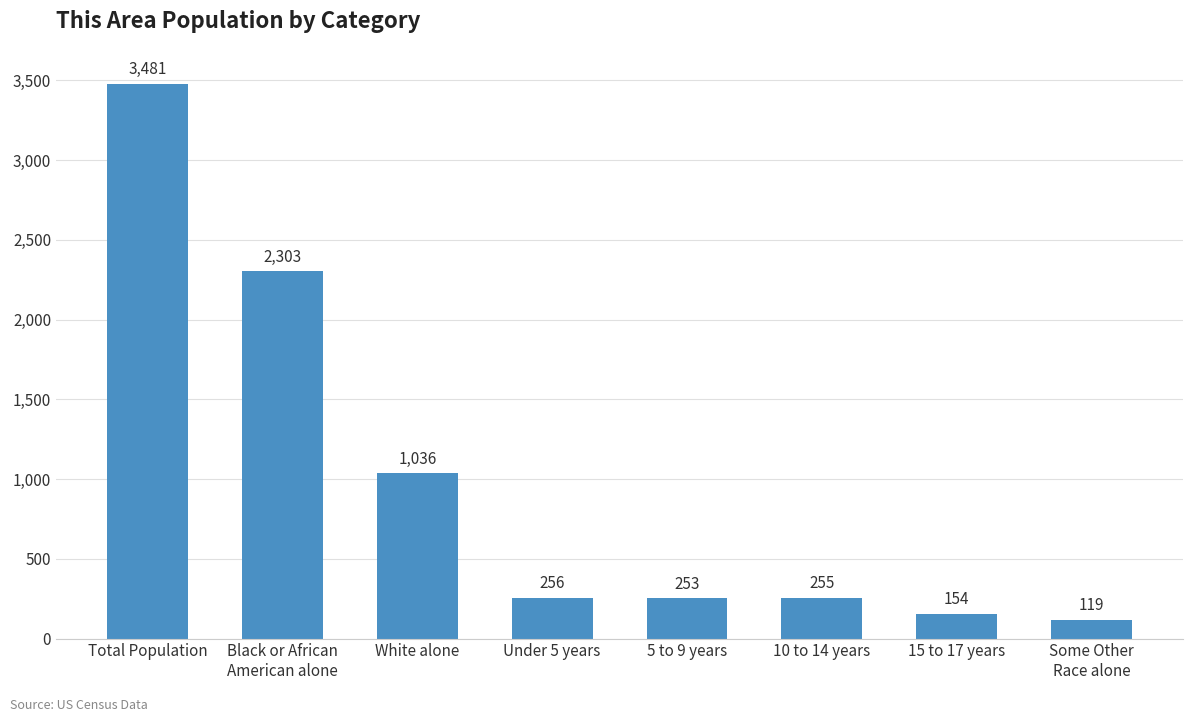

What is the minimum value shown in the chart?

119